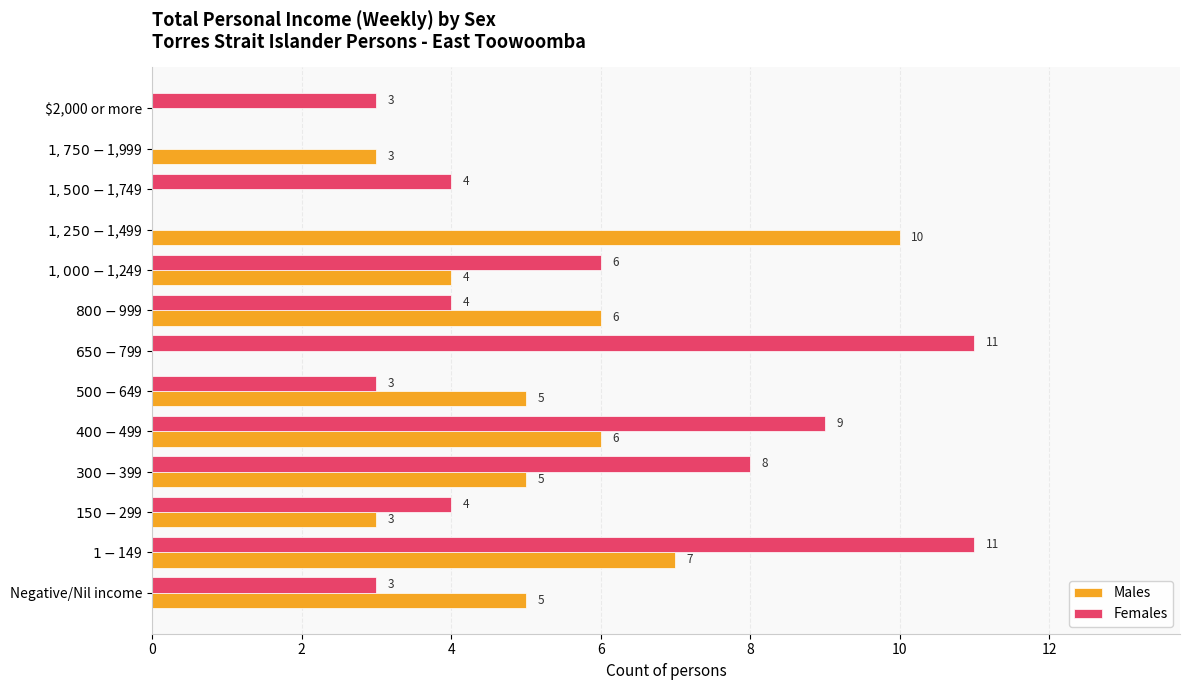

What is the sum of all Females values?

66